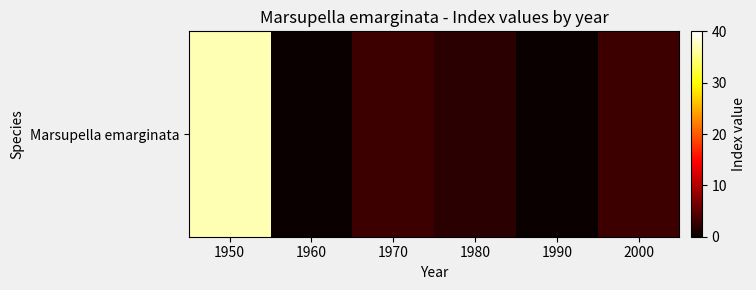

Which label corresponds to the largest value in the chart?

1950